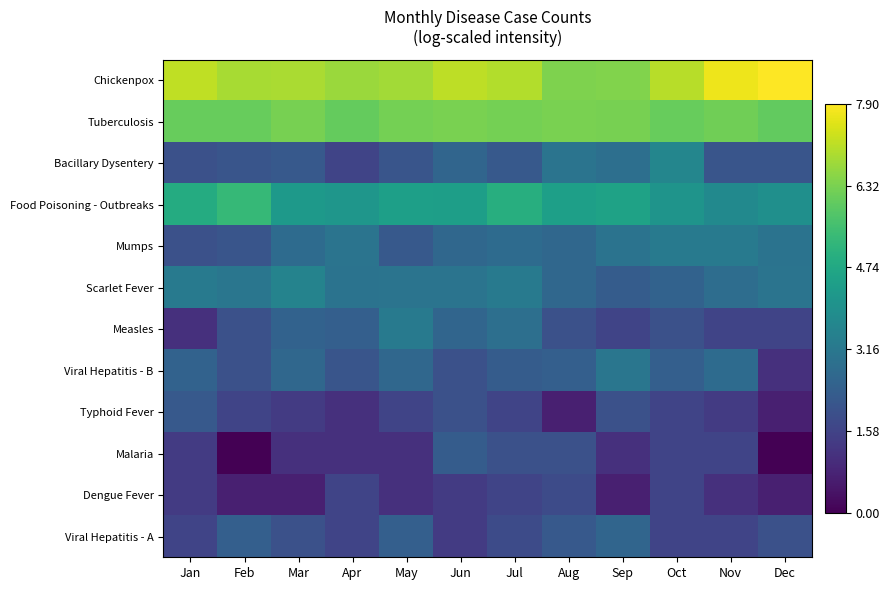

At Nov, list the series in order from smallest to largest.

Dengue Fever, Typhoid Fever, Measles, Malaria, Viral Hepatitis - A, Bacillary Dysentery, Viral Hepatitis - B, Scarlet Fever, Mumps, Food Poisoning - Outbreaks, Tuberculosis, Chickenpox